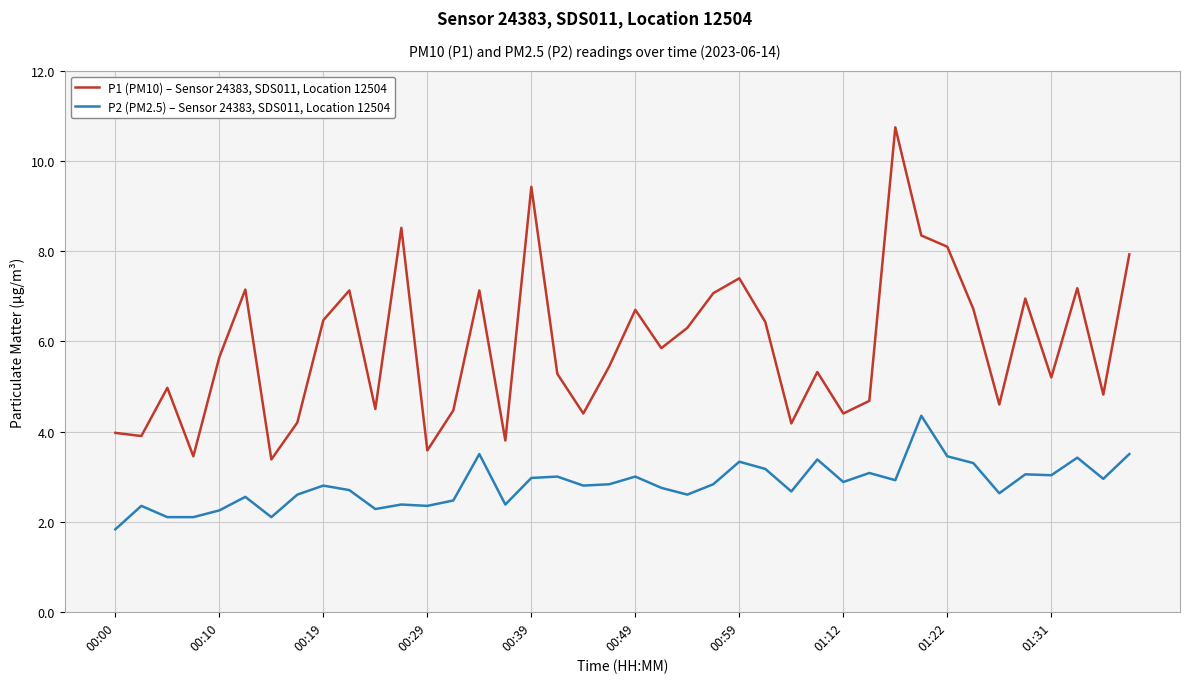

What is the highest value of the P1 (PM10) – Sensor 24383, SDS011, Location 12504 series?

10.8